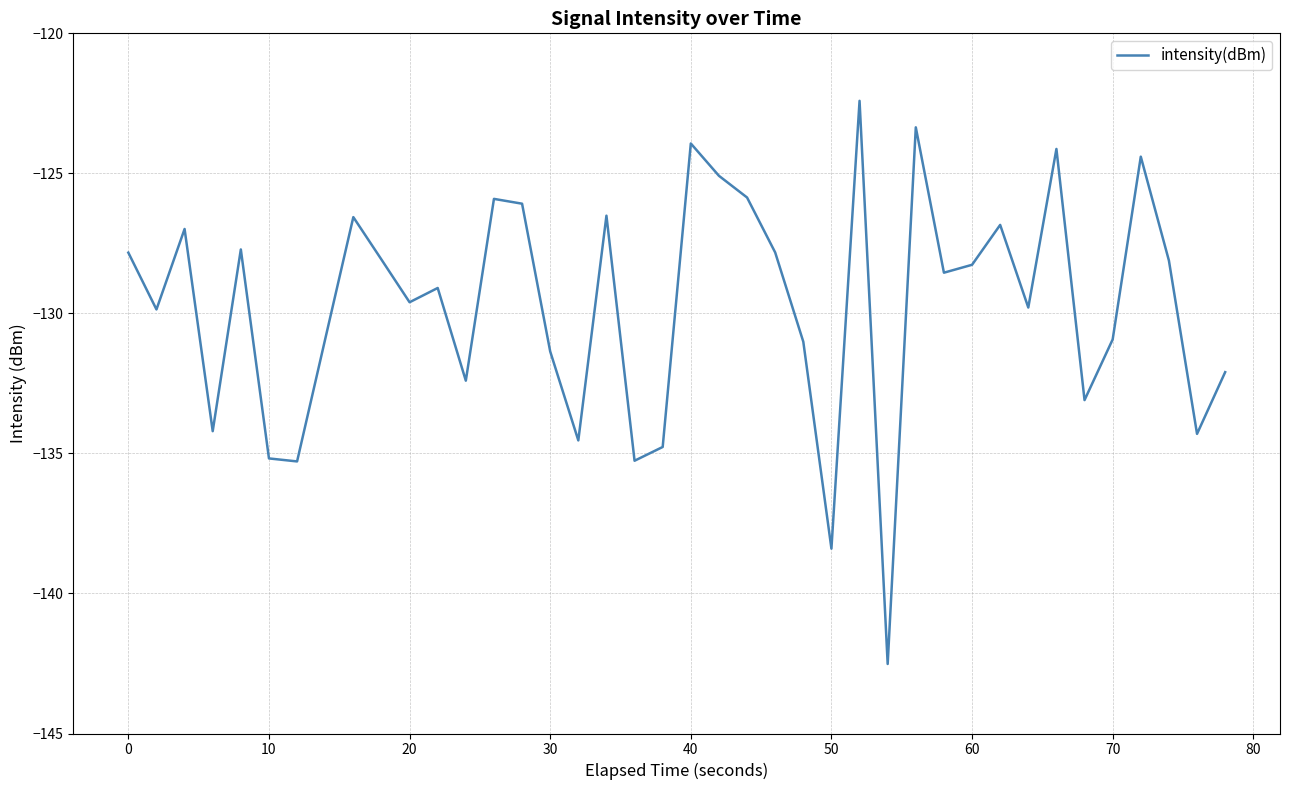

What is the difference between the maximum and minimum values?

20.1